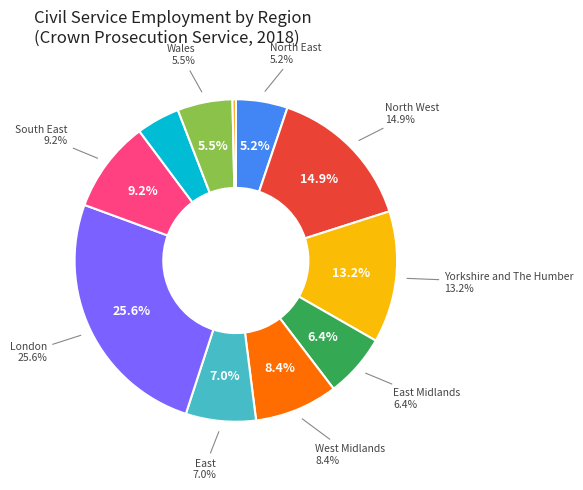

How many slices are in this pie chart?

11